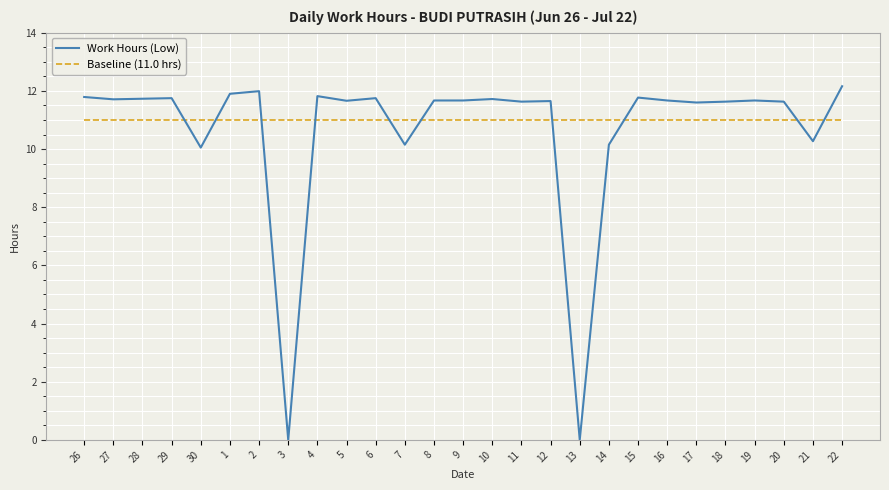

Is the value of Work Hours (Low) at 5 greater than the value of Baseline (11.0 hrs) at 3?

Yes